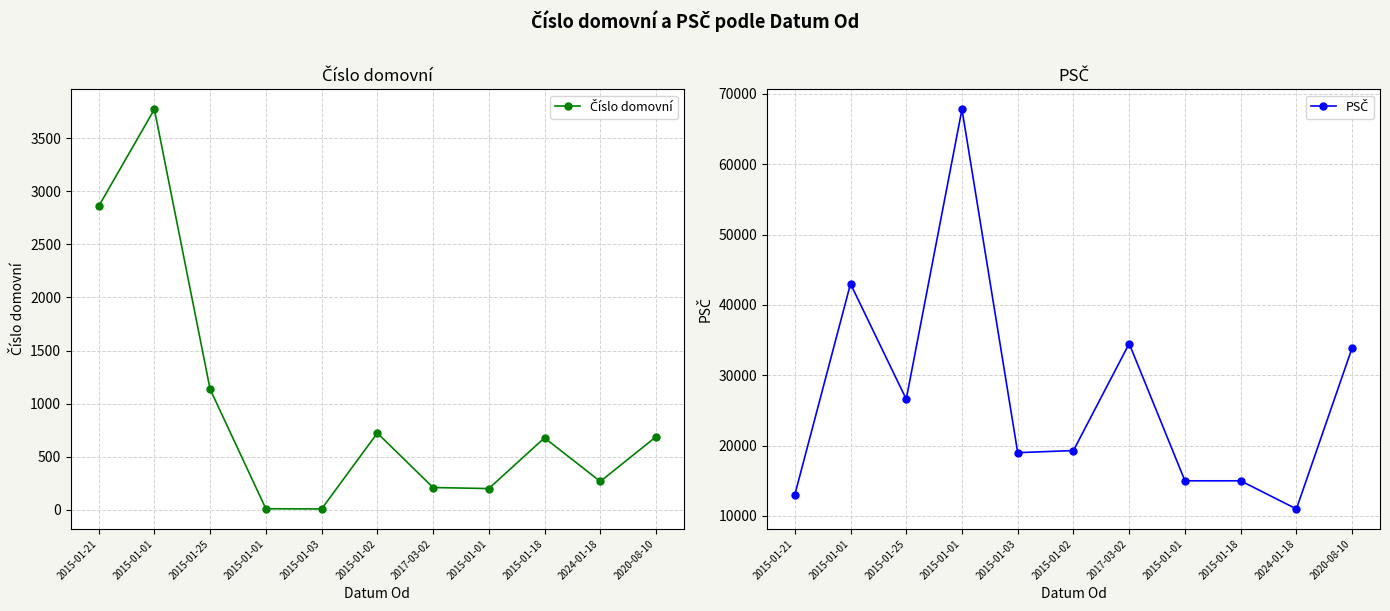

Is this an area chart (filled region under the line)?

No